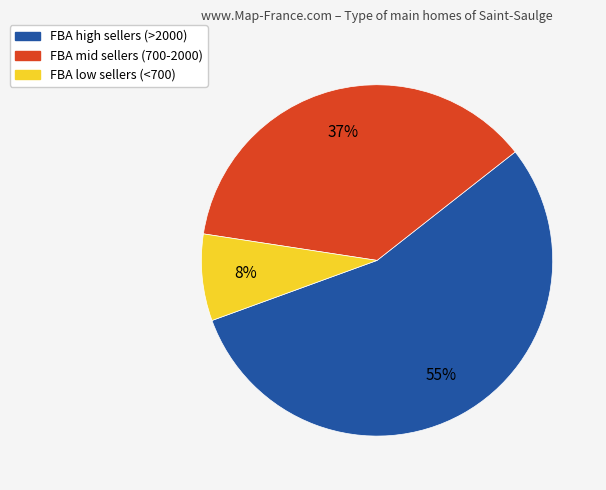

To the nearest percent, what is the difference between the largest and smallest slice percentages?

47%